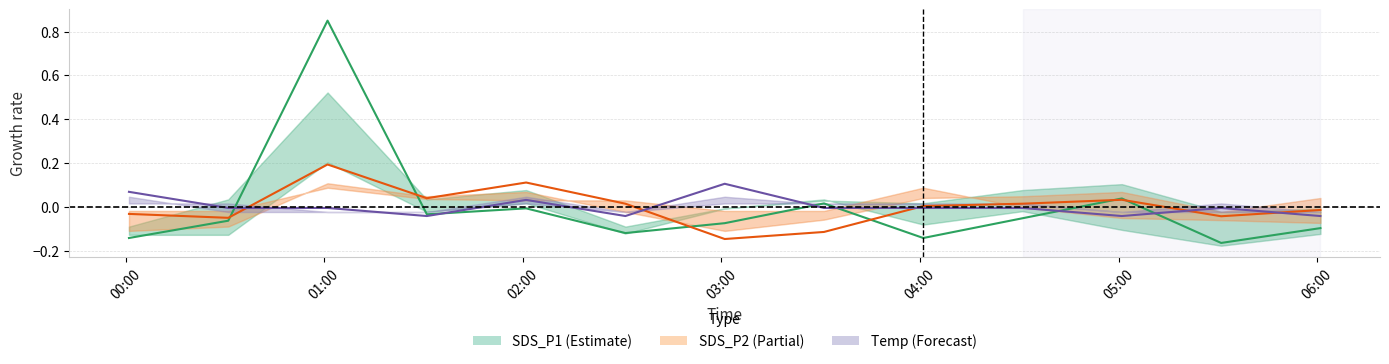

Rank the series by their maximum value, from highest to lowest.

SDS_P1, SDS_P2, Temp